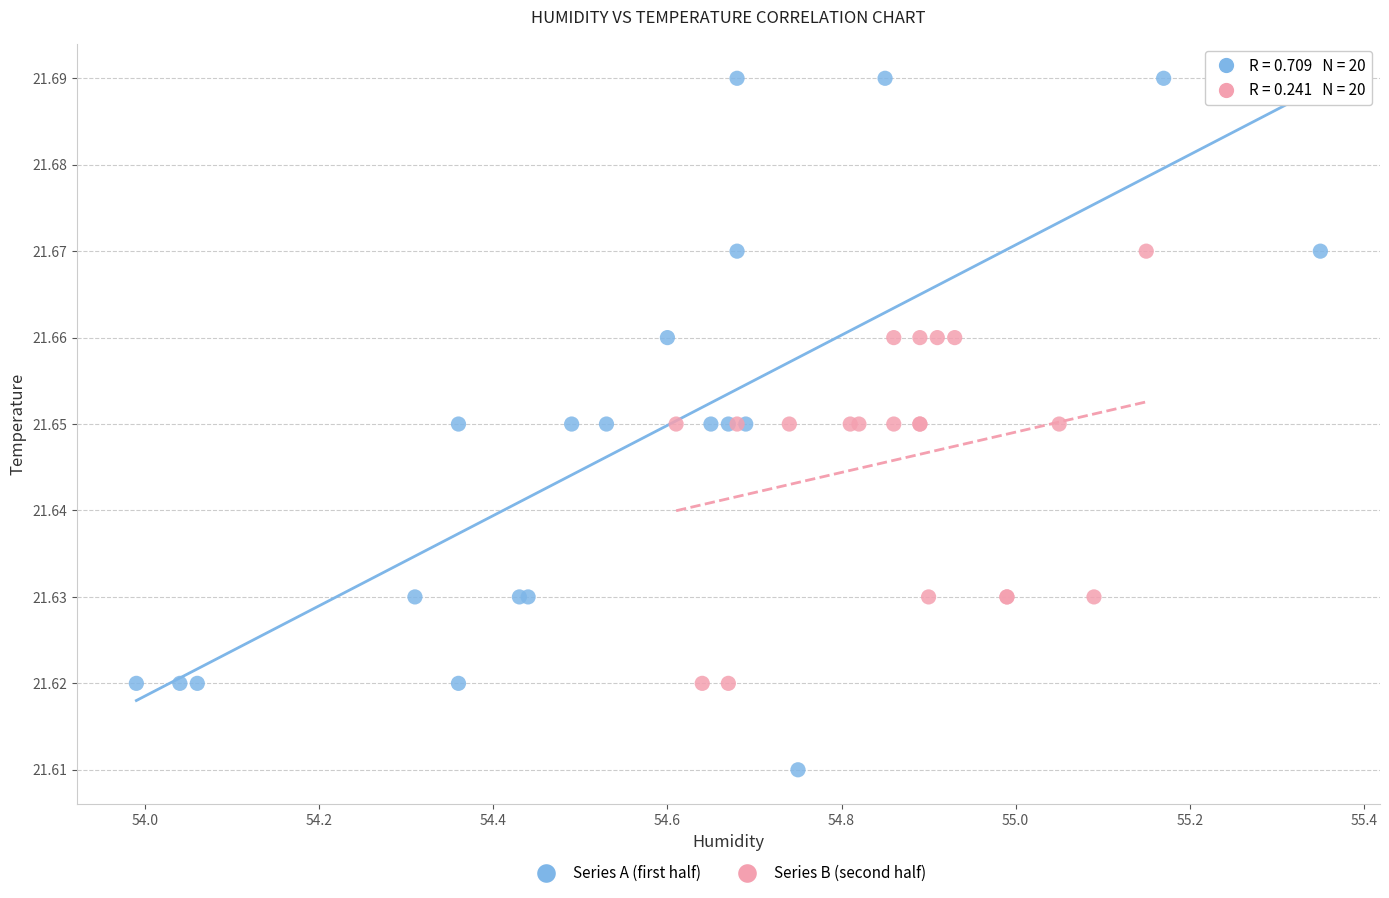

Which series contains the highest Y value?

Series A (first half)